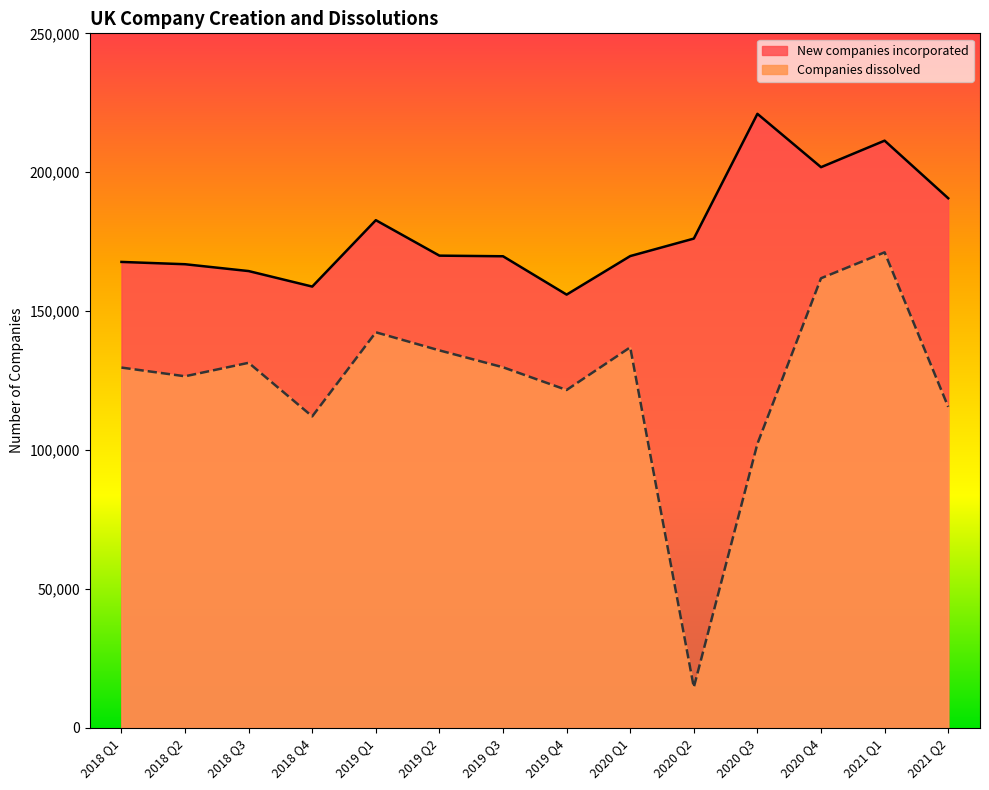

Is the value of New companies incorporated at 2020 Q4 greater than the value of Companies dissolved at 2020 Q3?

Yes